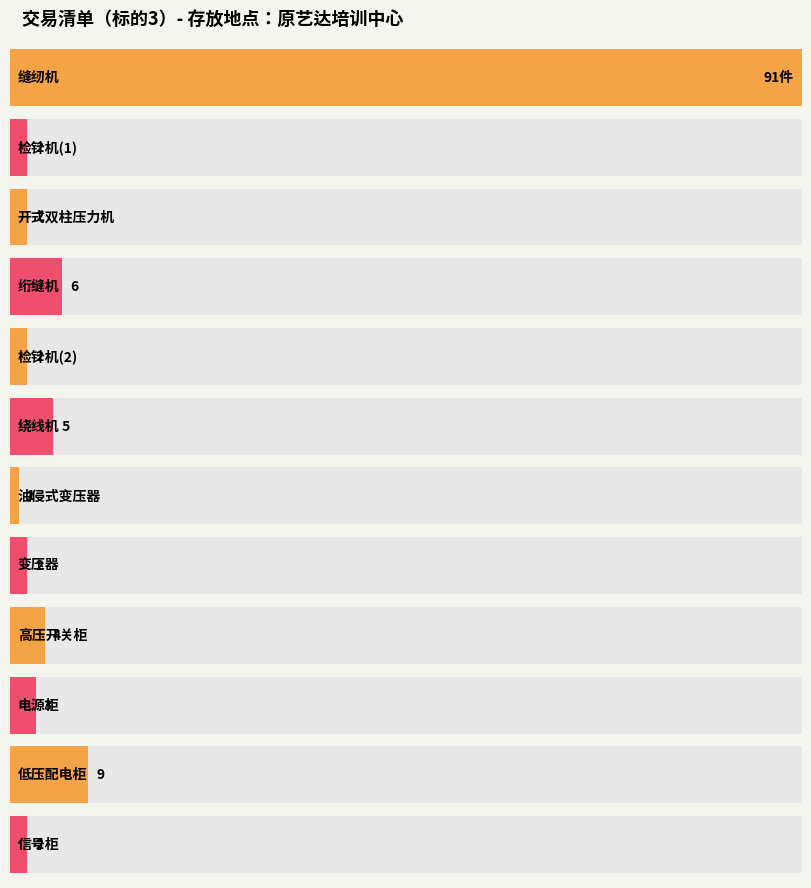

Approximately how many times larger is the value at 开式双柱压力机 compared to 绗缝机?

0.3